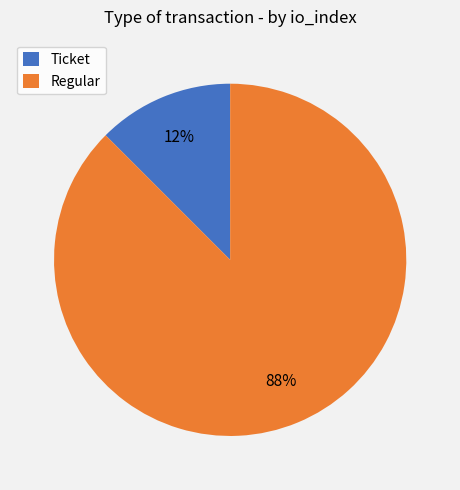

Which slice represents more than half of the pie?

Regular